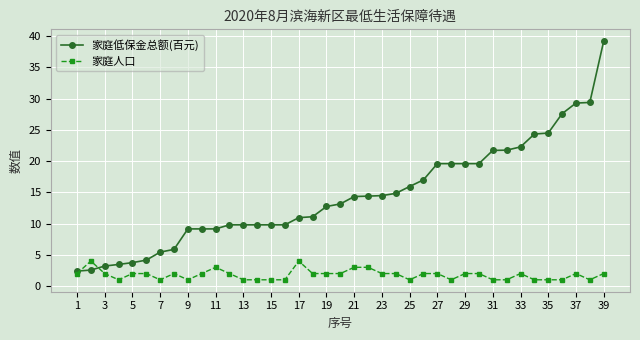

What are all the series names shown in the legend?

家庭低保金总额(百元), 家庭人口